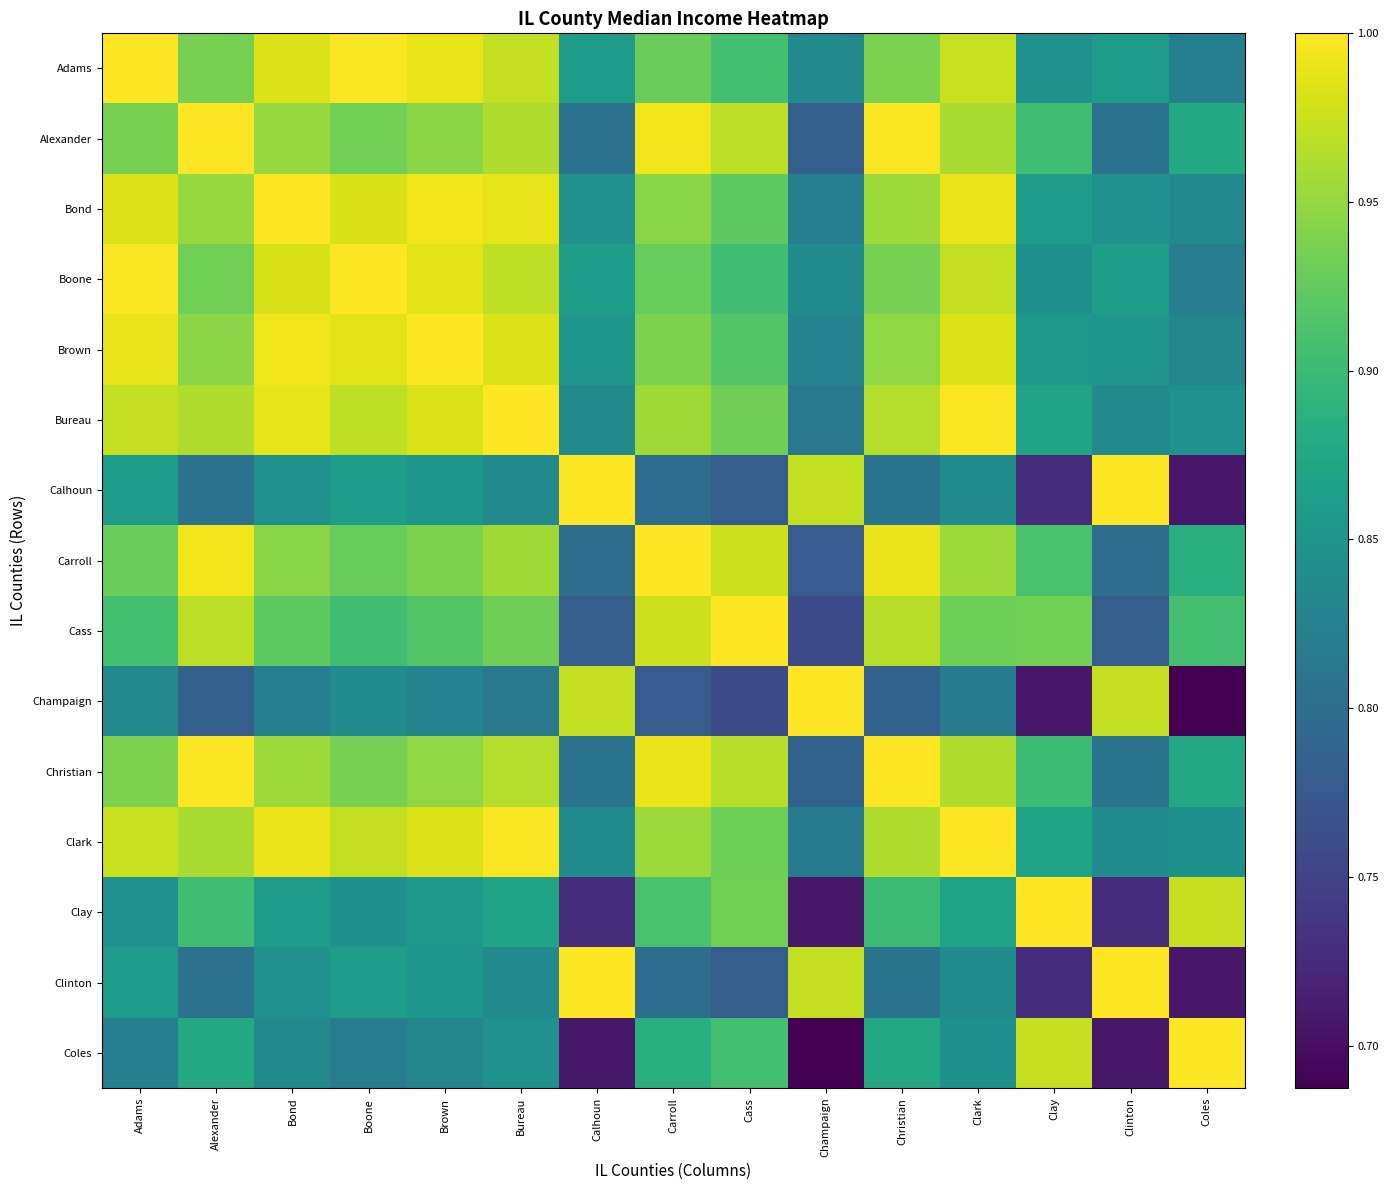

Reading left to right, what are all the values shown in this chart?

Adams: Adams=1.0	Alexander=0.9	Bond=1.0	Boone=1.0	Brown=1.0	Bureau=1.0	Calhoun=0.9	Carroll=0.9	Cass=0.9	Champaign=0.8	Christian=0.9	Clark=1.0	Clay=0.8	Clinton=0.9	Coles=0.8
Alexander: Adams=0.9	Alexander=1.0	Bond=1.0	Boone=0.9	Brown=0.9	Bureau=1.0	Calhoun=0.8	Carroll=1.0	Cass=1.0	Champaign=0.8	Christian=1.0	Clark=1.0	Clay=0.9	Clinton=0.8	Coles=0.9
Bond: Adams=1.0	Alexander=1.0	Bond=1.0	Boone=1.0	Brown=1.0	Bureau=1.0	Calhoun=0.8	Carroll=0.9	Cass=0.9	Champaign=0.8	Christian=1.0	Clark=1.0	Clay=0.9	Clinton=0.8	Coles=0.8
Boone: Adams=1.0	Alexander=0.9	Bond=1.0	Boone=1.0	Brown=1.0	Bureau=1.0	Calhoun=0.9	Carroll=0.9	Cass=0.9	Champaign=0.8	Christian=0.9	Clark=1.0	Clay=0.8	Clinton=0.9	Coles=0.8
Brown: Adams=1.0	Alexander=0.9	Bond=1.0	Boone=1.0	Brown=1.0	Bureau=1.0	Calhoun=0.9	Carroll=0.9	Cass=0.9	Champaign=0.8	Christian=0.9	Clark=1.0	Clay=0.9	Clinton=0.9	Coles=0.8
Bureau: Adams=1.0	Alexander=1.0	Bond=1.0	Boone=1.0	Brown=1.0	Bureau=1.0	Calhoun=0.8	Carroll=1.0	Cass=0.9	Champaign=0.8	Christian=1.0	Clark=1.0	Clay=0.9	Clinton=0.8	Coles=0.8
Calhoun: Adams=0.9	Alexander=0.8	Bond=0.8	Boone=0.9	Brown=0.9	Bureau=0.8	Calhoun=1.0	Carroll=0.8	Cass=0.8	Champaign=1.0	Christian=0.8	Clark=0.8	Clay=0.7	Clinton=1.0	Coles=0.7
Carroll: Adams=0.9	Alexander=1.0	Bond=0.9	Boone=0.9	Brown=0.9	Bureau=1.0	Calhoun=0.8	Carroll=1.0	Cass=1.0	Champaign=0.8	Christian=1.0	Clark=1.0	Clay=0.9	Clinton=0.8	Coles=0.9
Cass: Adams=0.9	Alexander=1.0	Bond=0.9	Boone=0.9	Brown=0.9	Bureau=0.9	Calhoun=0.8	Carroll=1.0	Cass=1.0	Champaign=0.8	Christian=1.0	Clark=0.9	Clay=0.9	Clinton=0.8	Coles=0.9
Champaign: Adams=0.8	Alexander=0.8	Bond=0.8	Boone=0.8	Brown=0.8	Bureau=0.8	Calhoun=1.0	Carroll=0.8	Cass=0.8	Champaign=1.0	Christian=0.8	Clark=0.8	Clay=0.7	Clinton=1.0	Coles=0.7
Christian: Adams=0.9	Alexander=1.0	Bond=1.0	Boone=0.9	Brown=0.9	Bureau=1.0	Calhoun=0.8	Carroll=1.0	Cass=1.0	Champaign=0.8	Christian=1.0	Clark=1.0	Clay=0.9	Clinton=0.8	Coles=0.9
Clark: Adams=1.0	Alexander=1.0	Bond=1.0	Boone=1.0	Brown=1.0	Bureau=1.0	Calhoun=0.8	Carroll=1.0	Cass=0.9	Champaign=0.8	Christian=1.0	Clark=1.0	Clay=0.9	Clinton=0.8	Coles=0.8
Clay: Adams=0.8	Alexander=0.9	Bond=0.9	Boone=0.8	Brown=0.9	Bureau=0.9	Calhoun=0.7	Carroll=0.9	Cass=0.9	Champaign=0.7	Christian=0.9	Clark=0.9	Clay=1.0	Clinton=0.7	Coles=1.0
Clinton: Adams=0.9	Alexander=0.8	Bond=0.8	Boone=0.9	Brown=0.9	Bureau=0.8	Calhoun=1.0	Carroll=0.8	Cass=0.8	Champaign=1.0	Christian=0.8	Clark=0.8	Clay=0.7	Clinton=1.0	Coles=0.7
Coles: Adams=0.8	Alexander=0.9	Bond=0.8	Boone=0.8	Brown=0.8	Bureau=0.8	Calhoun=0.7	Carroll=0.9	Cass=0.9	Champaign=0.7	Christian=0.9	Clark=0.8	Clay=1.0	Clinton=0.7	Coles=1.0